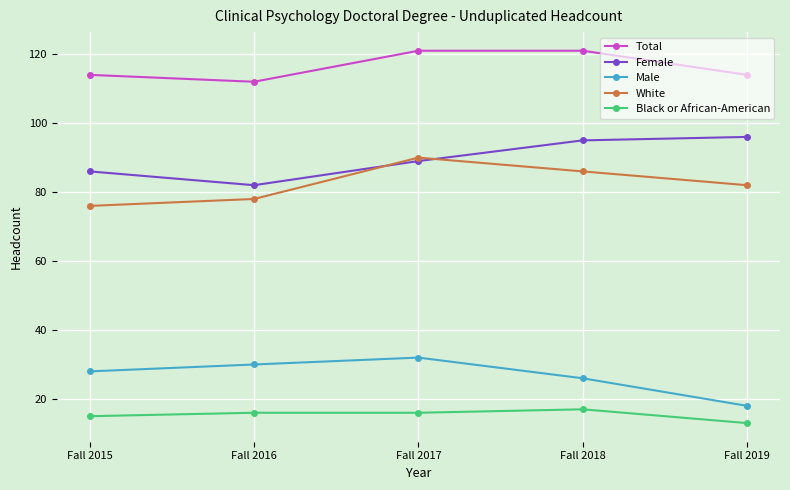

What is the difference between the maximum and minimum values in the White series?

14